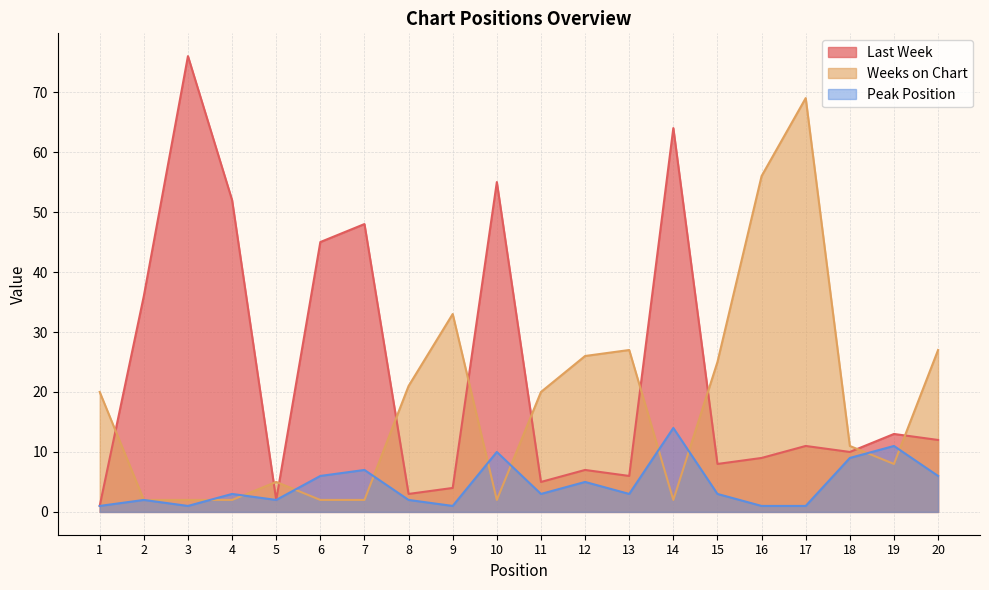

Which series has the largest range (max minus min)?

Last Week